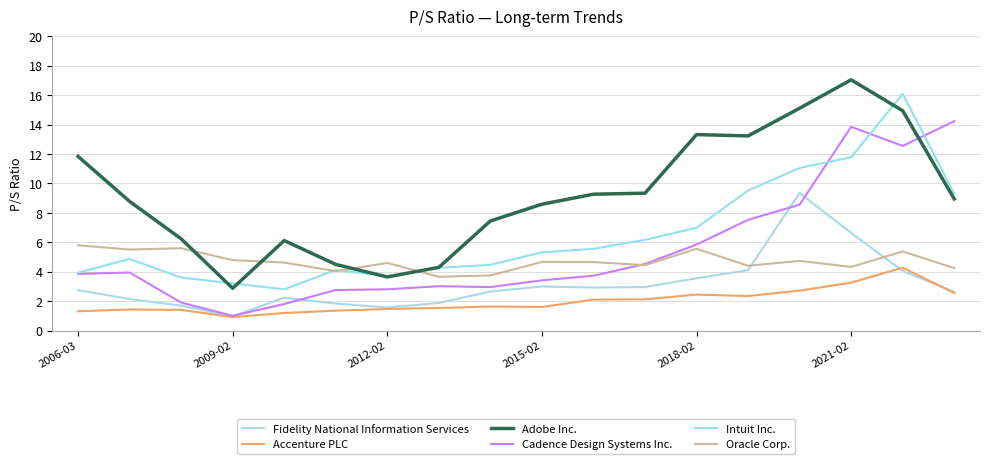

At how many categories does at least one series exceed 14?

4